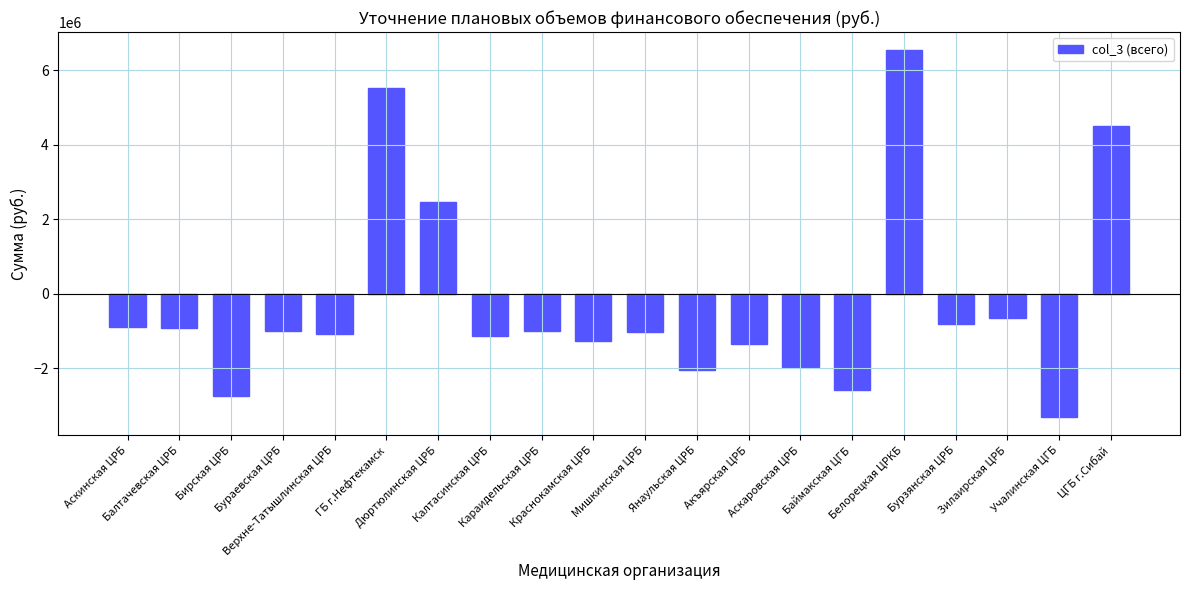

What is the value of the 15th bar from the left?

-2584095